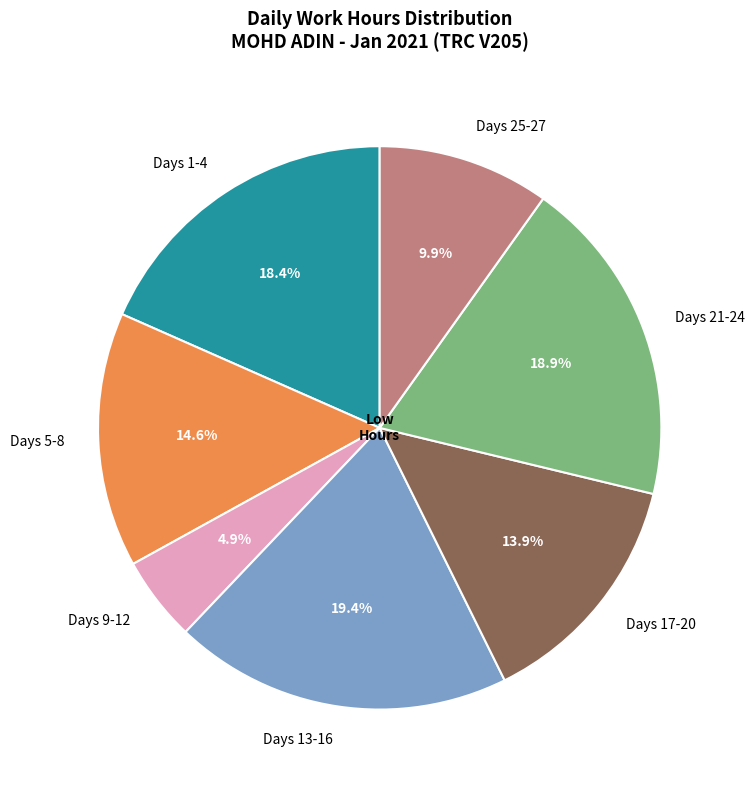

Count the number of slices in the pie.

7